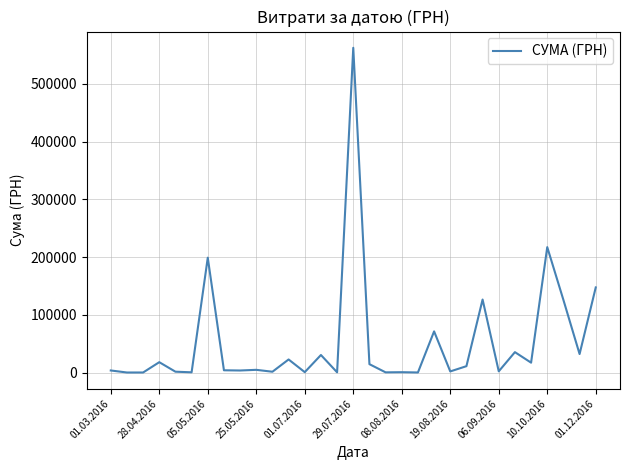

Does the chart have visible grid lines?

Yes